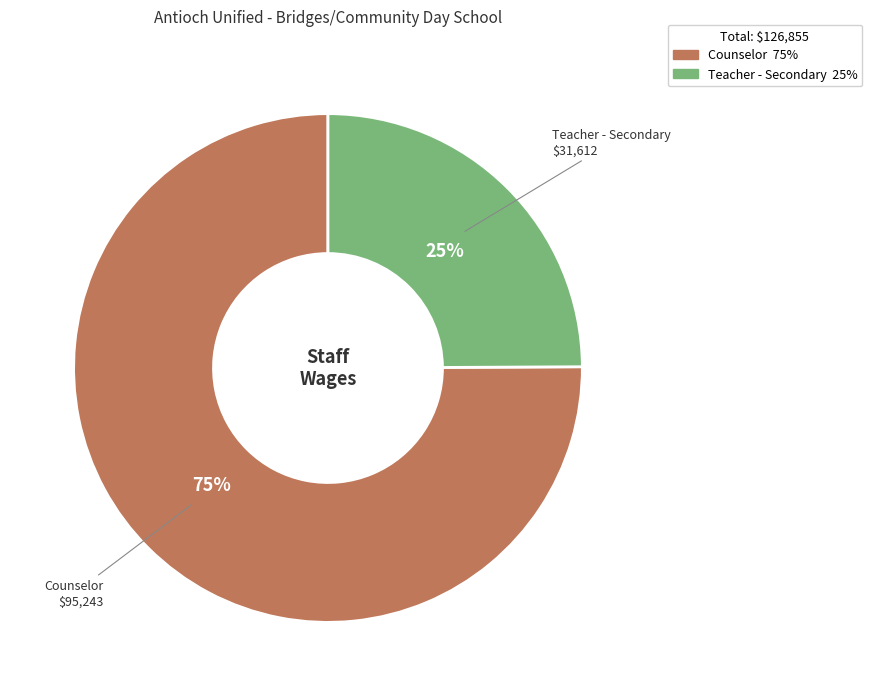

How many segments does this pie chart have?

2